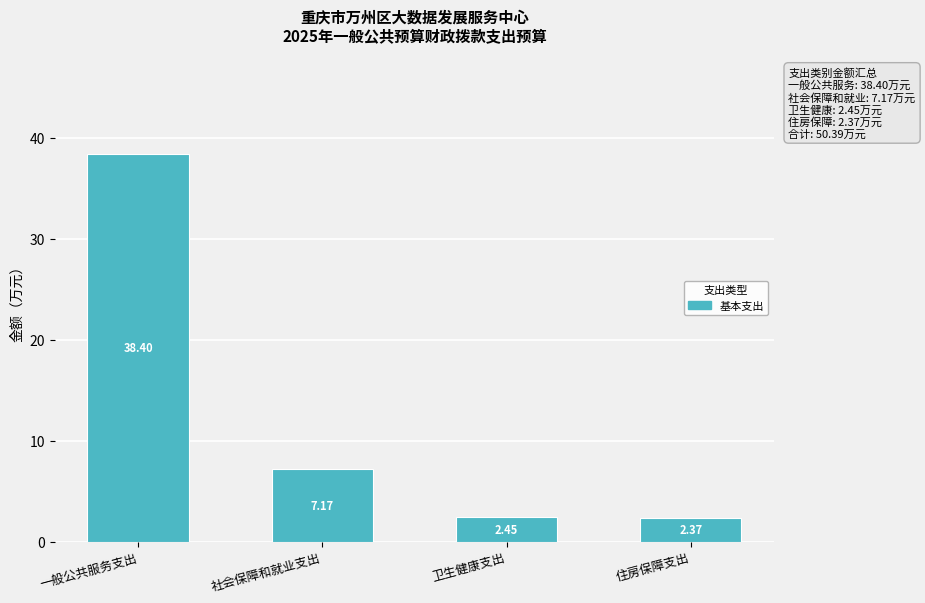

What is the difference between the second highest and second lowest values?

4.7